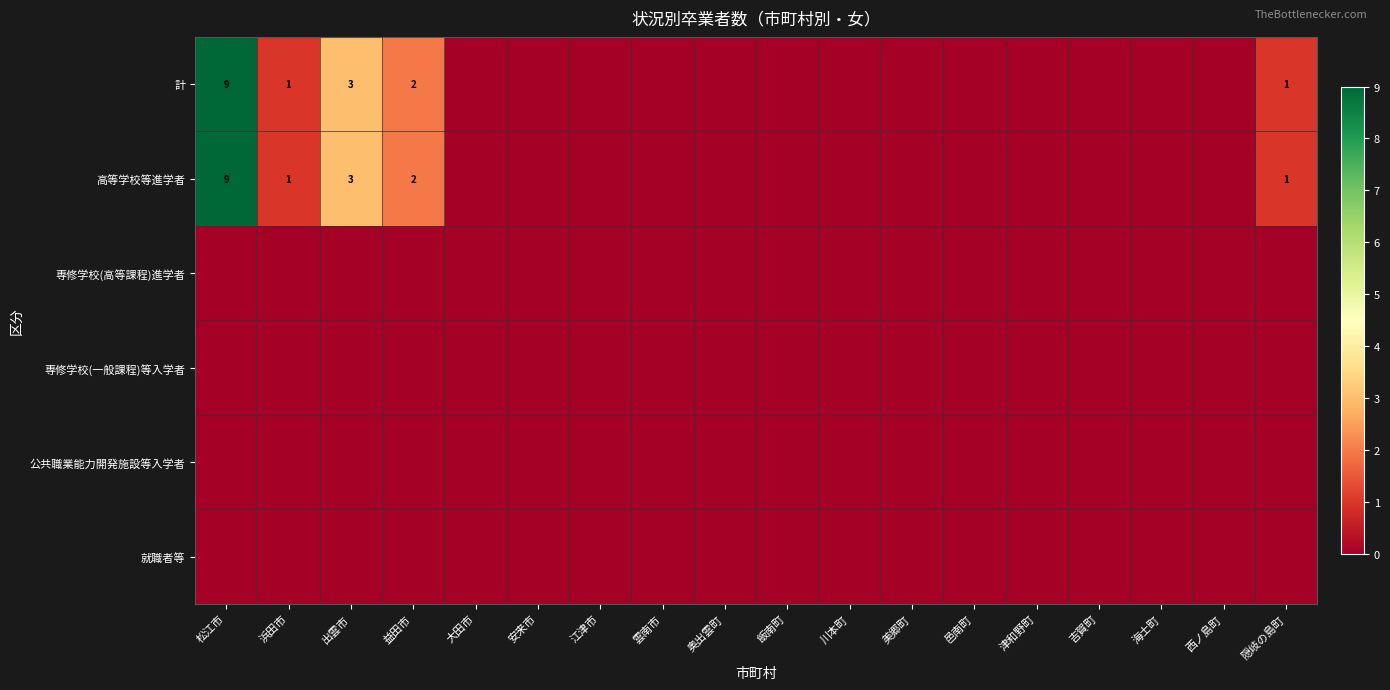

How many categories are shown in the chart?

18